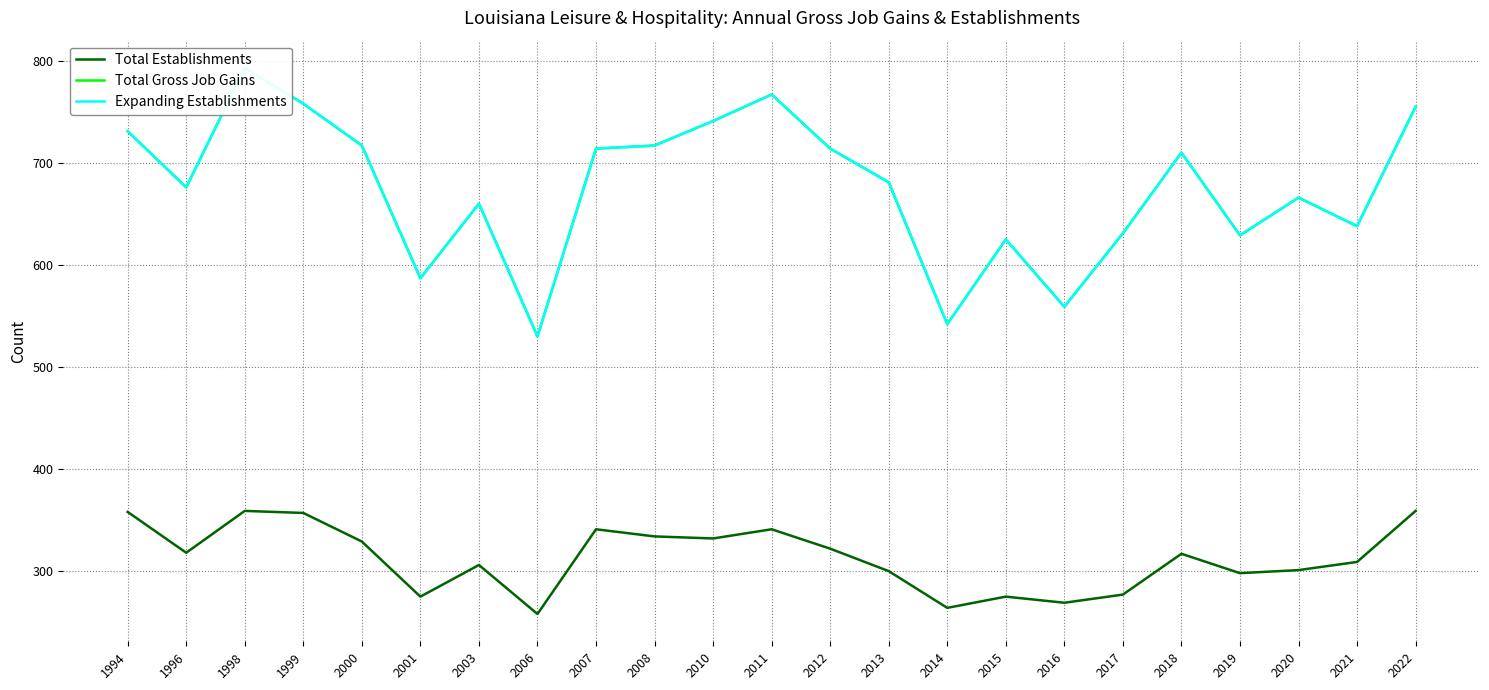

Reading left to right, transcribe all the data shown in this chart.

Total Establishments: 1994=358	1996=318	1998=359	1999=357	2000=329	2001=275	2003=306	2006=258	2007=341	2008=334	2010=332	2011=341	2012=322	2013=300	2014=264	2015=275	2016=269	2017=277	2018=317	2019=298	2020=301	2021=309	2022=359
Total Gross Job Gains: 1994=731	1996=676	1998=793	1999=758	2000=717	2001=587	2003=660	2006=530	2007=714	2008=717	2010=741	2011=767	2012=714	2013=681	2014=542	2015=625	2016=559	2017=631	2018=710	2019=629	2020=666	2021=638	2022=755
Expanding Establishments: 1994=731	1996=676	1998=793	1999=758	2000=717	2001=587	2003=660	2006=530	2007=714	2008=717	2010=741	2011=767	2012=714	2013=681	2014=542	2015=625	2016=559	2017=631	2018=710	2019=629	2020=666	2021=638	2022=755